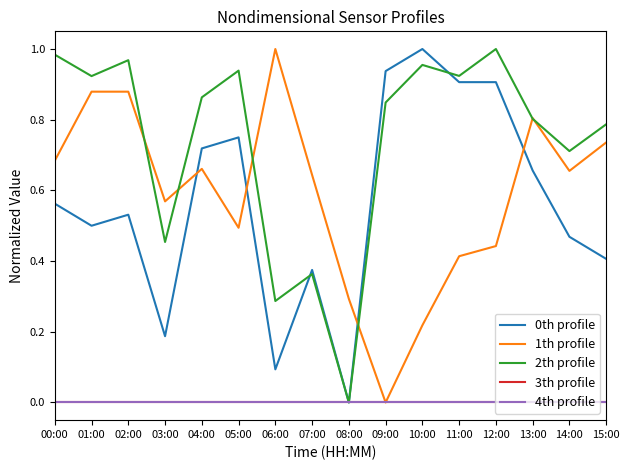

What is the maximum value shown in the chart?

1.0